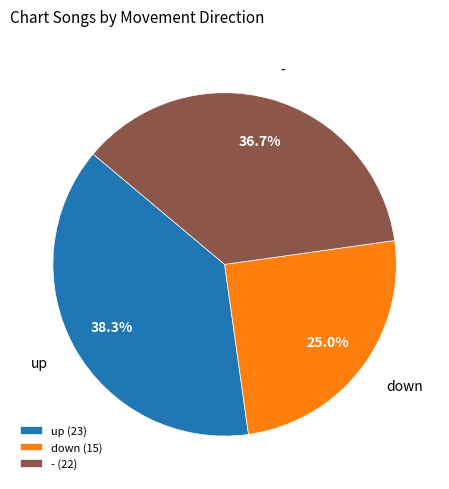

What is the largest slice in the pie chart?

up